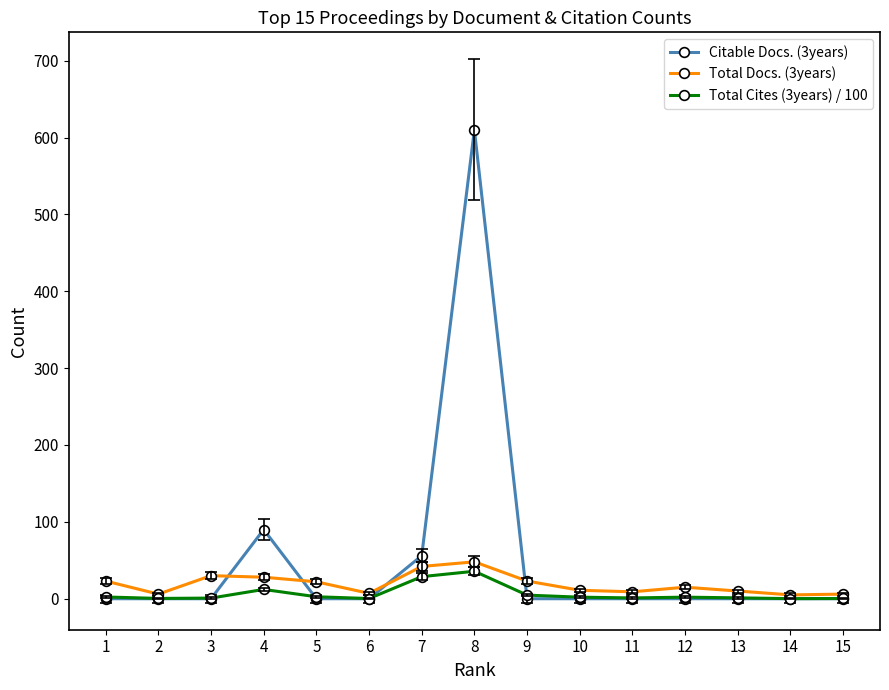

The value of Total Cites (3years) / 100 at 5 is 2.5. True or false?

True